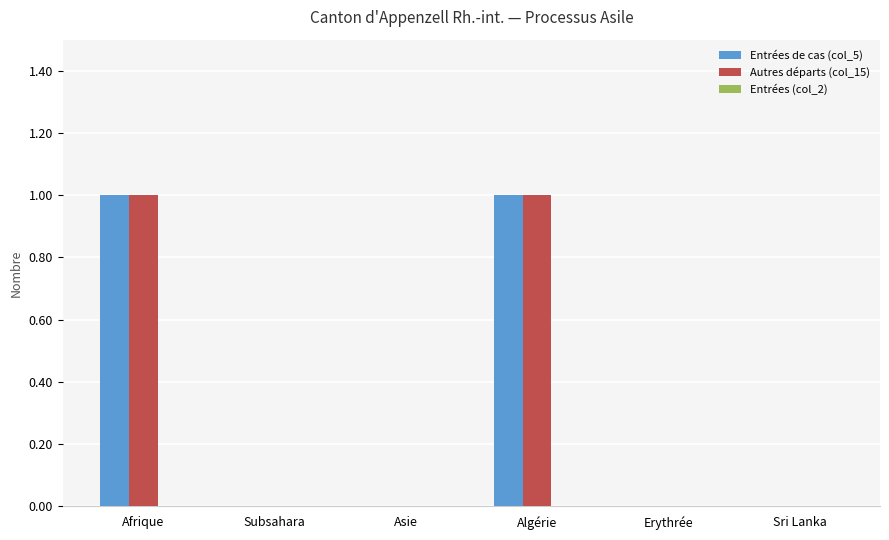

Are the bars grouped side by side (vs. stacked)?

Yes